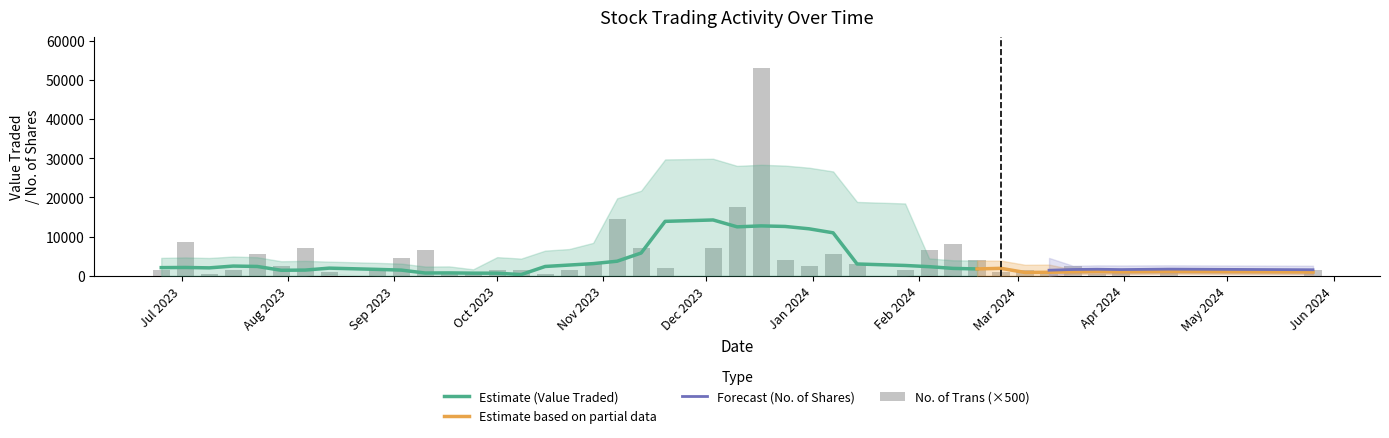

How many bars are there in total?

80